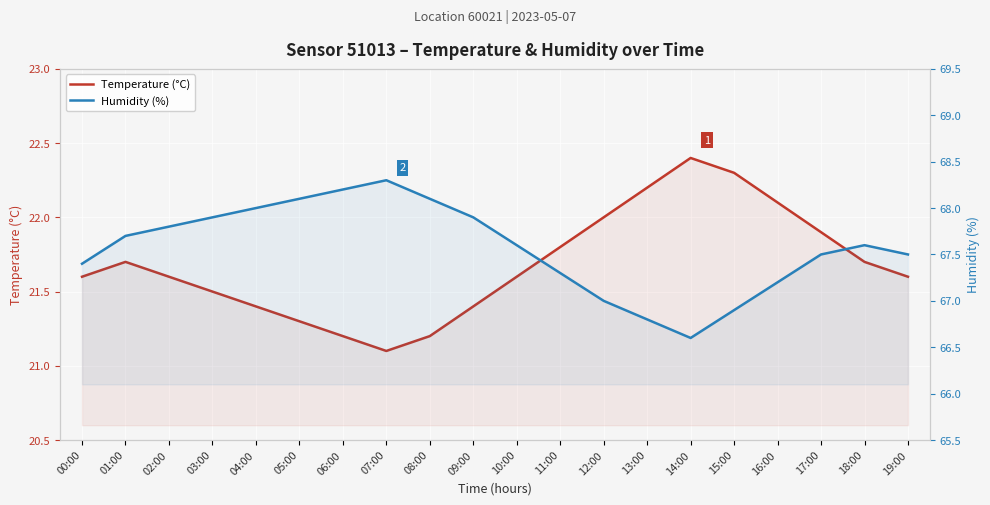

Which label corresponds to the largest value in the chart?

07:00